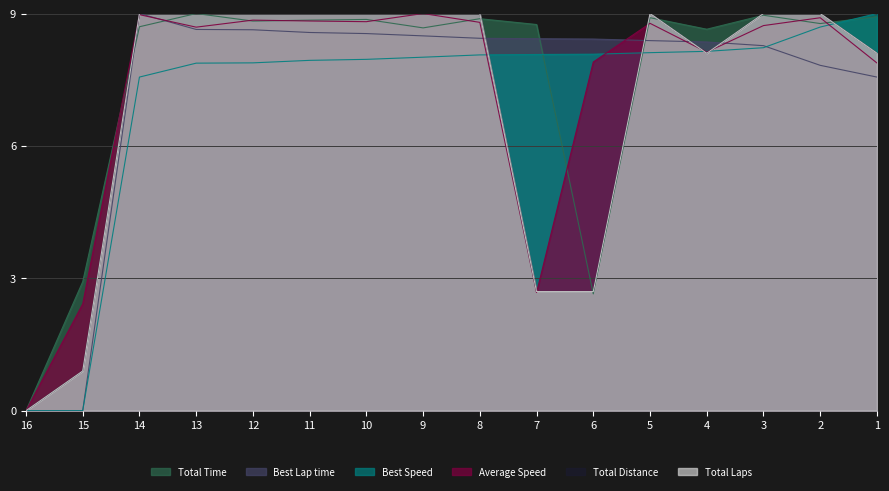

At 7, list the series in order from largest to smallest.

Total Time, Best Lap time, Best Speed, Total Distance, Total Laps, Average Speed